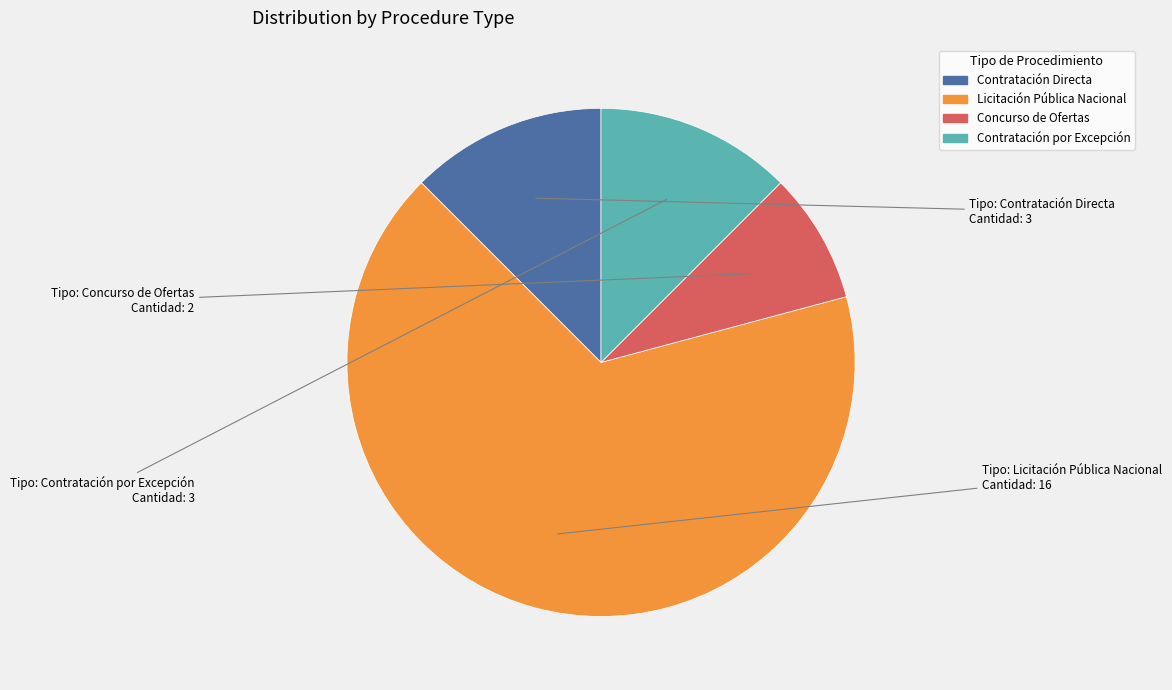

The Concurso de Ofertas slice represents 8% of the pie. True or false?

True